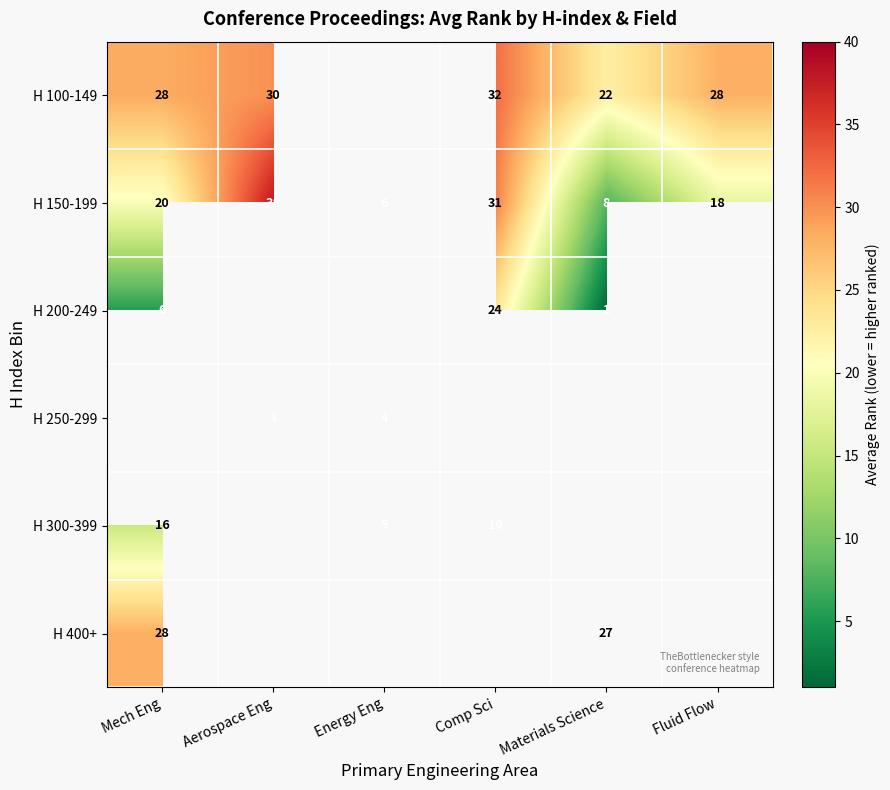

At which label is H 150-199 closest to 22?

Mech Eng